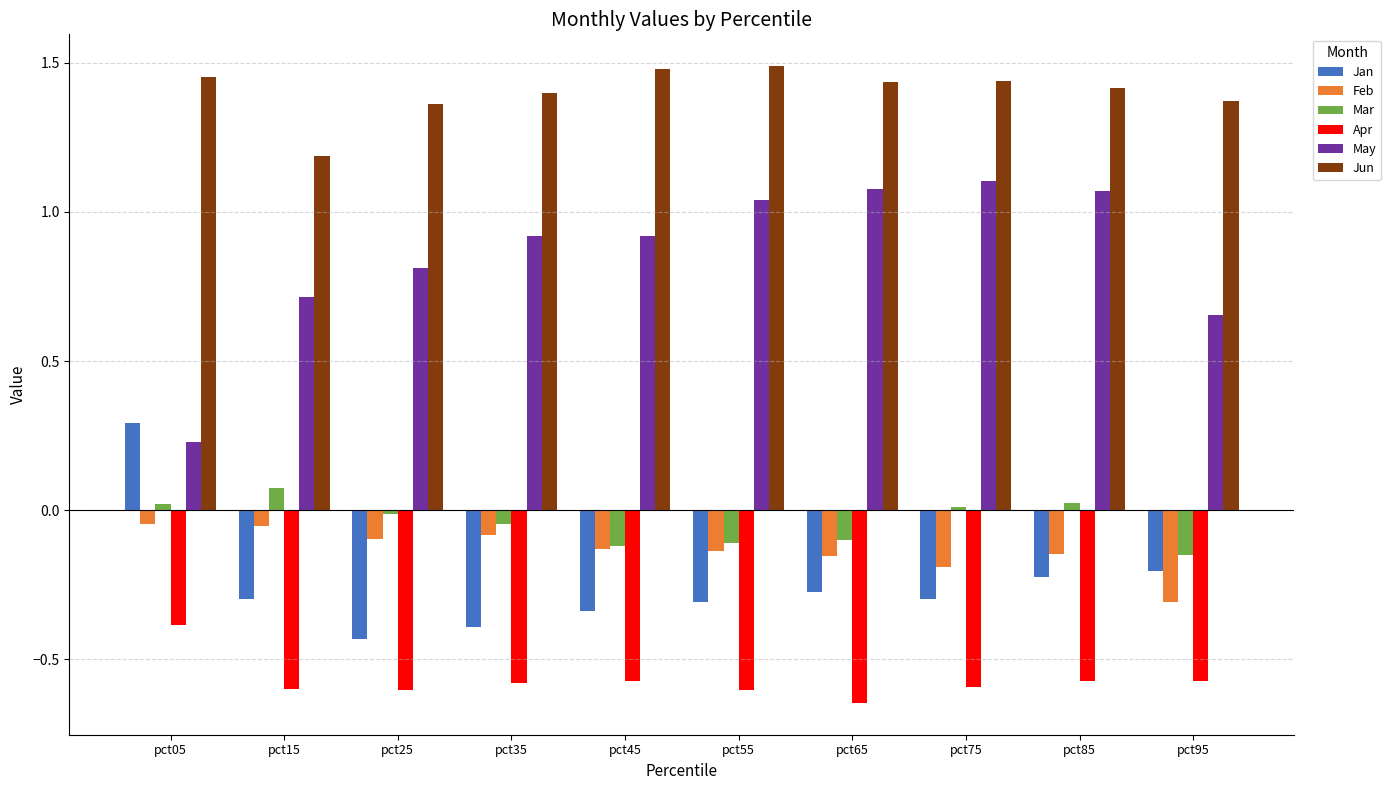

Are the bars grouped side by side (vs. stacked)?

Yes